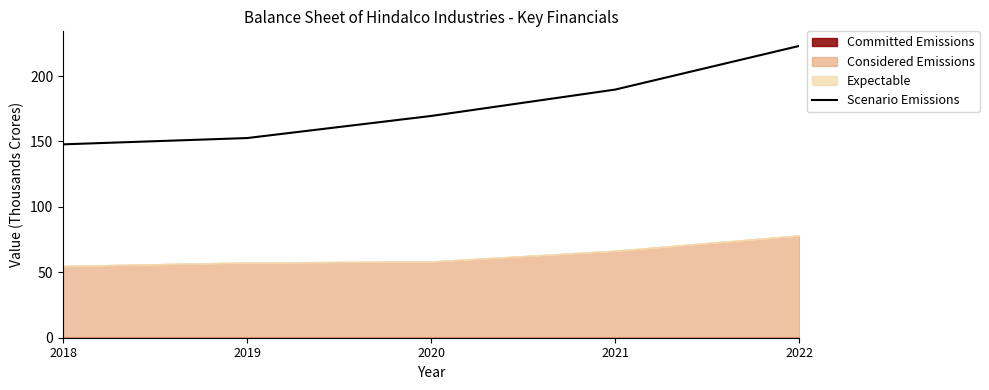

At which category does the chart reach its peak across all series?

2022